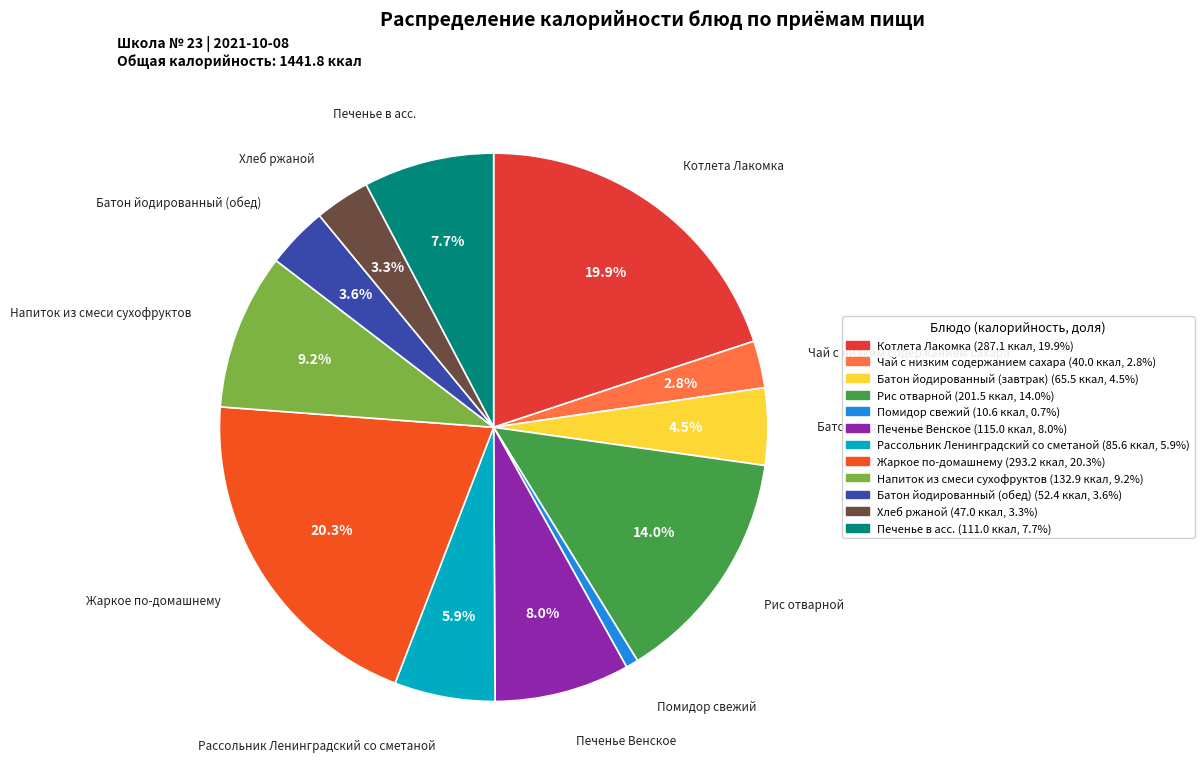

What is the change in value from Батон йодированный (завтрак) to Печенье в асс.?

+45.5